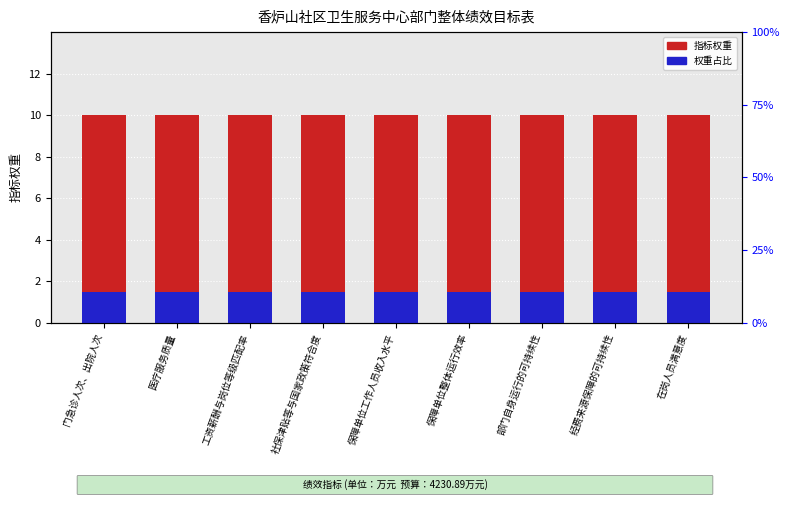

What is the spread (max minus min) of values at 部门自身运行的可持续性?

8.5